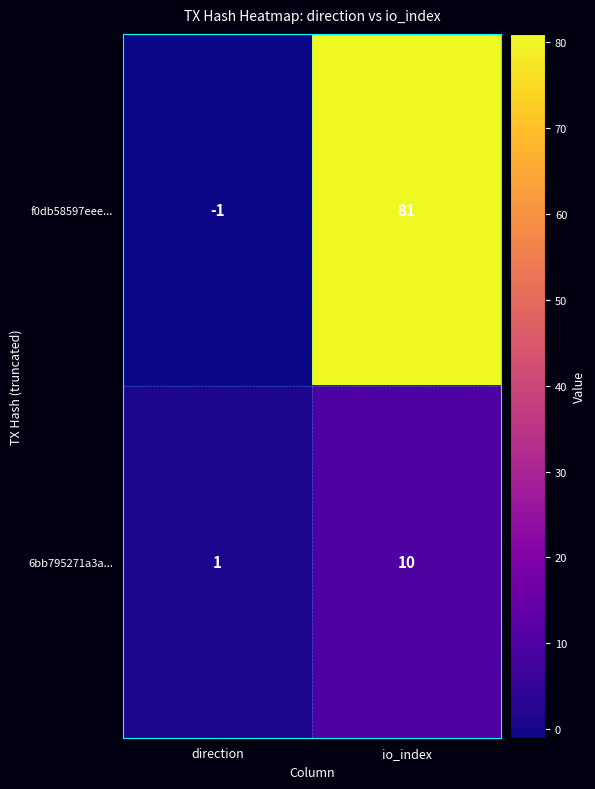

Which label corresponds to the largest value in the chart?

io_index